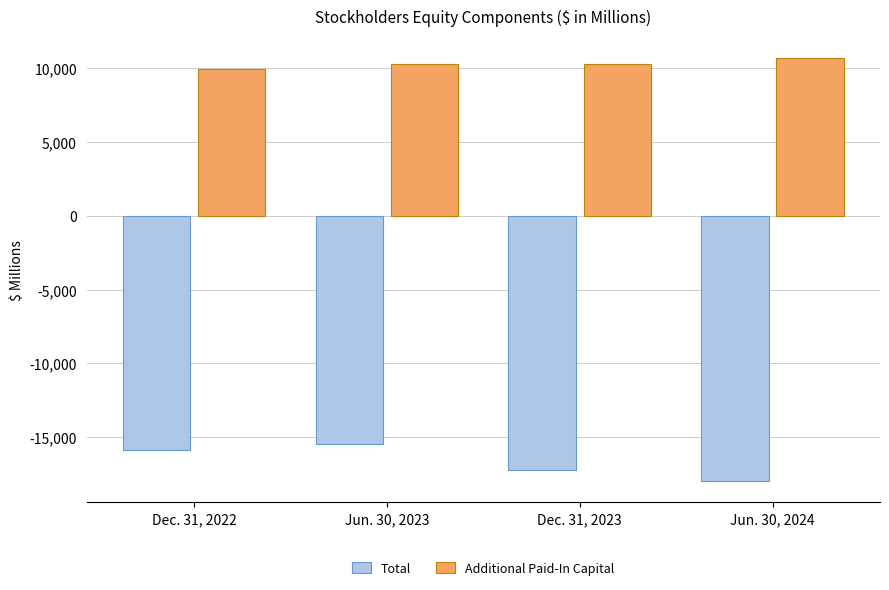

What is the sum of all Additional Paid-In Capital values?

41293